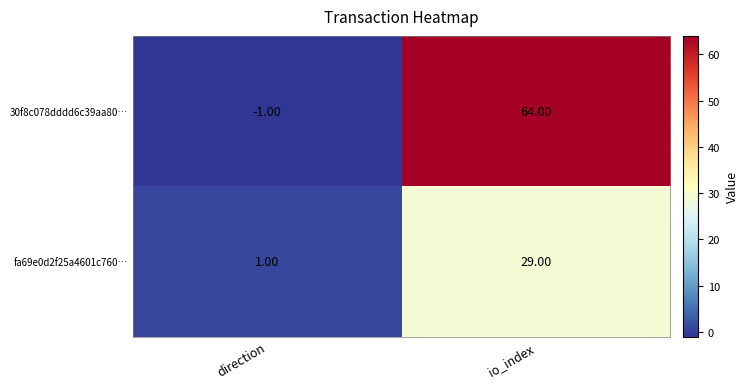

Is the value of 30f8c078dddd6c39aa80… at io_index greater than the value of fa69e0d2f25a4601c760… at direction?

Yes